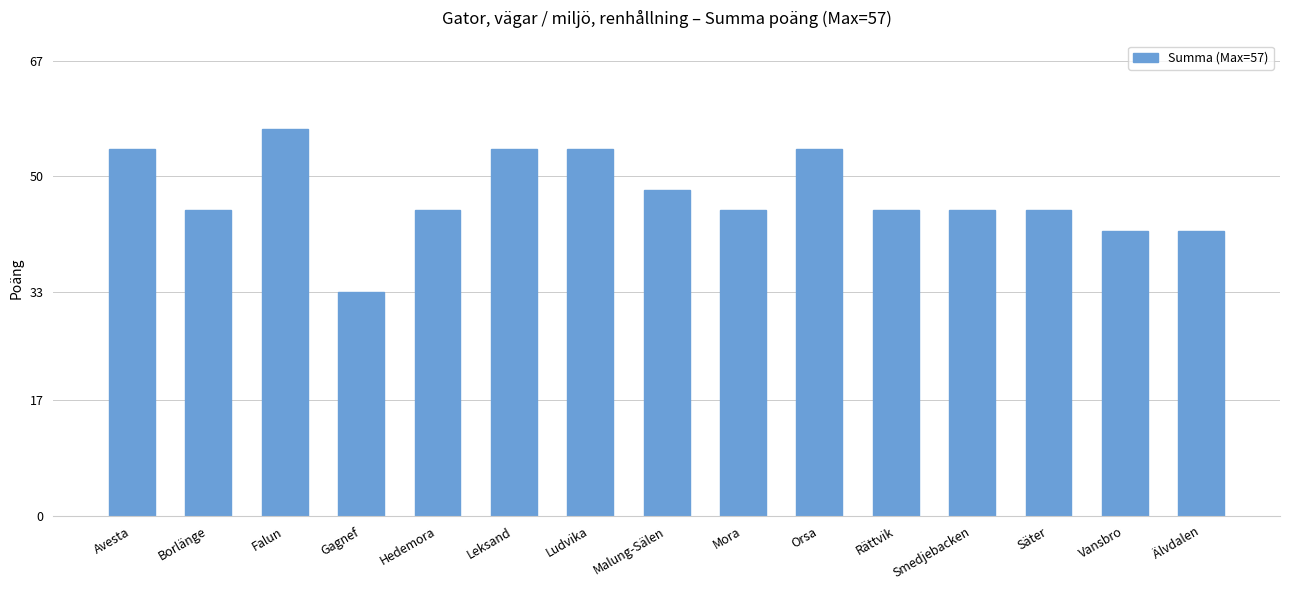

What is the approximate value at Malung-Sälen, to the nearest 5?

50